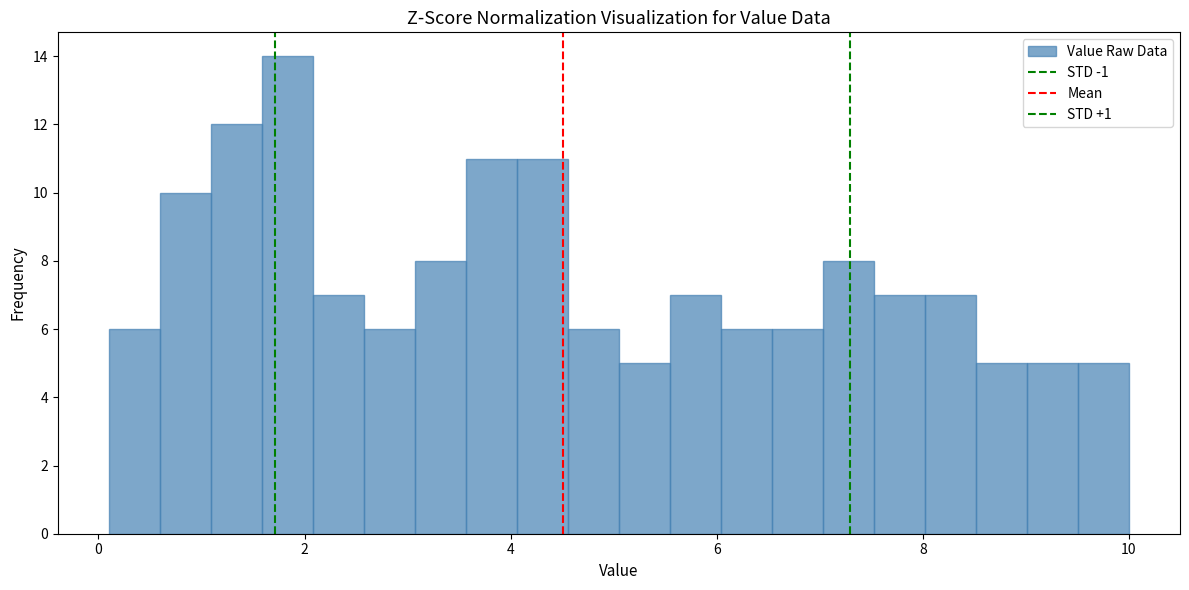

Around what value on the x-axis is the tallest bar? Give the approximate position of its centre, as read against the axis.

1.8